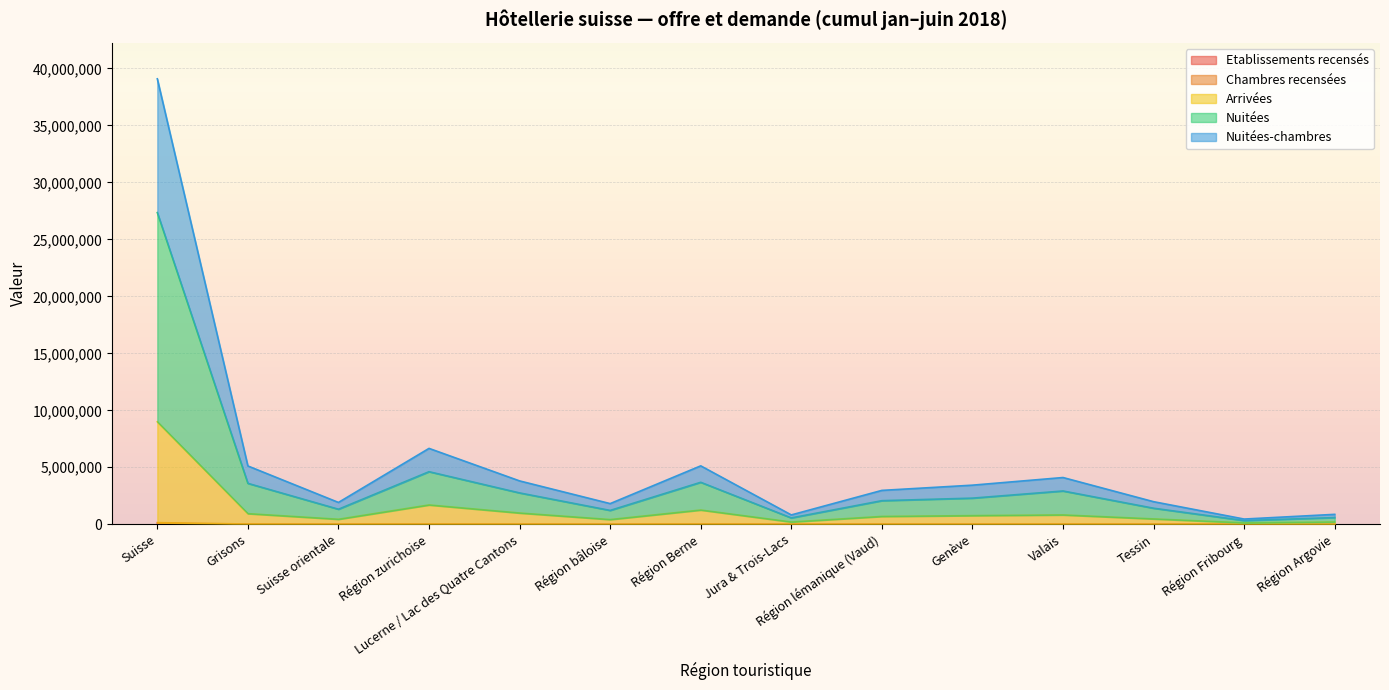

True or false: Chambres recensées and Nuitées cross at least once.

False